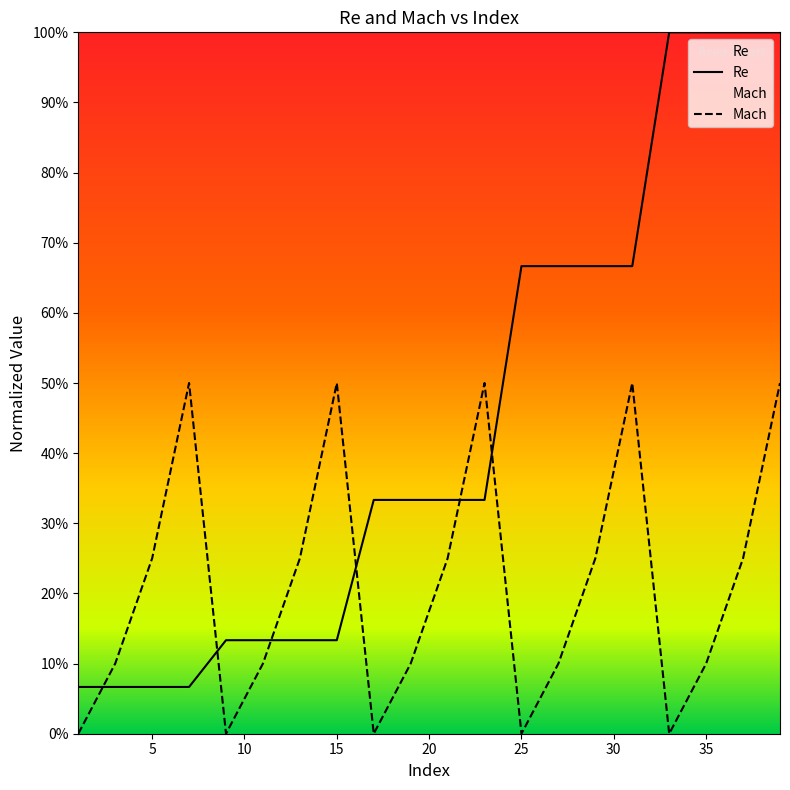

What is the value of the Mach point at the 19th from the left?

0.2